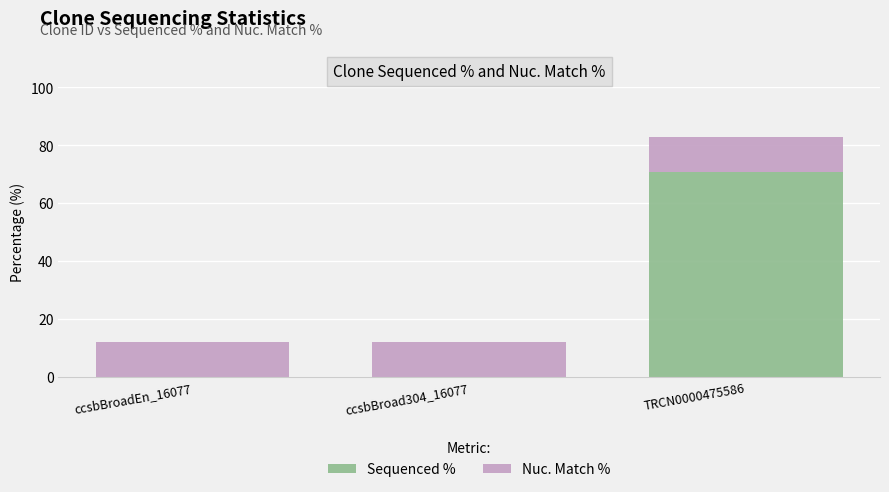

What is the highest value of the Sequenced % series?

70.9